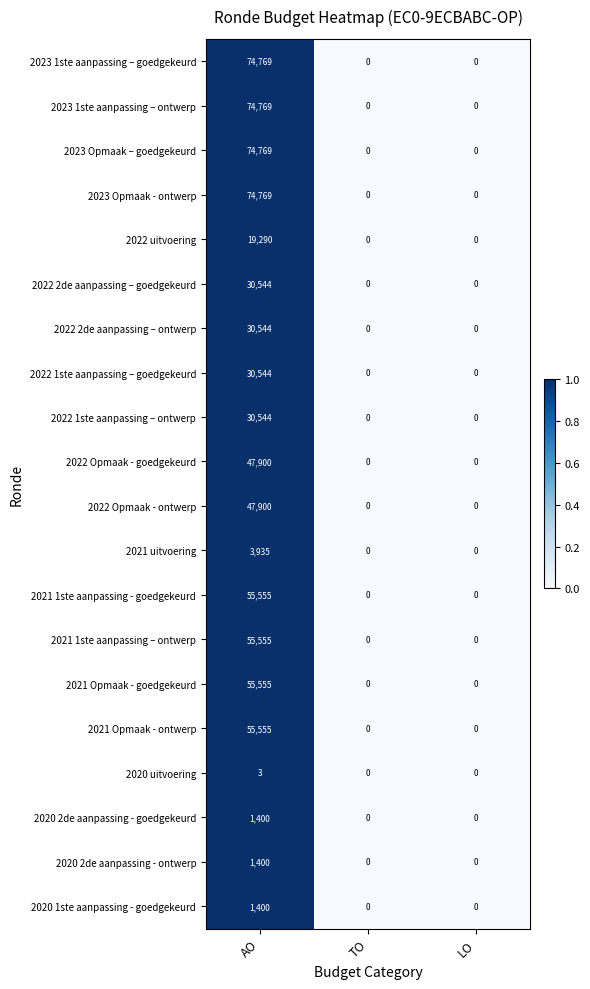

Is it true that 2022 uitvoering equals -12116 at LO?

False